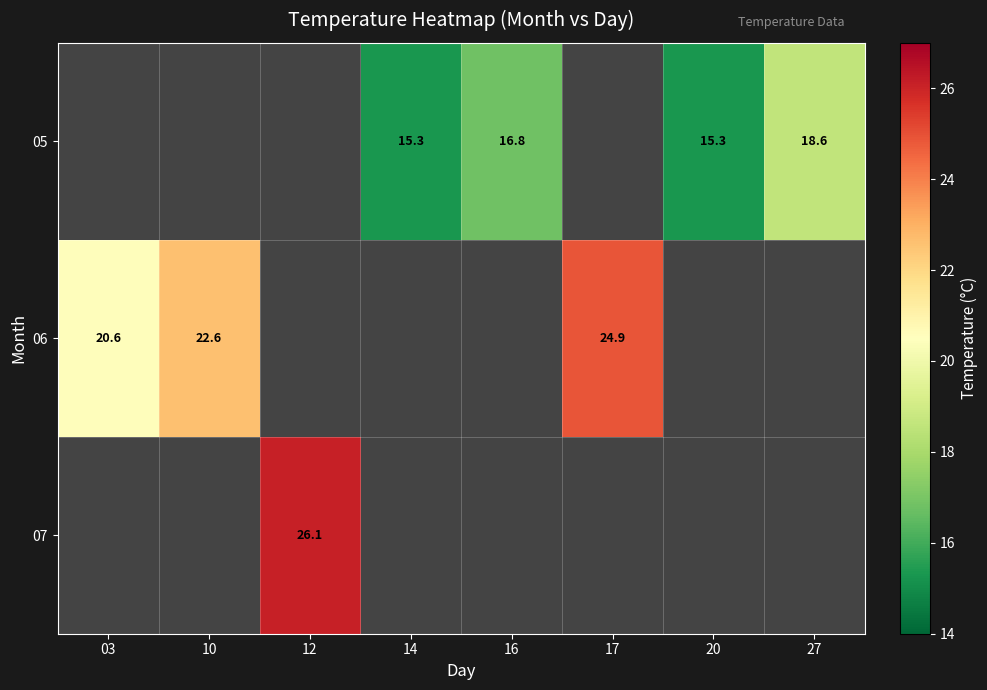

True or false: 05 has a value of 15.3 at 14.

True